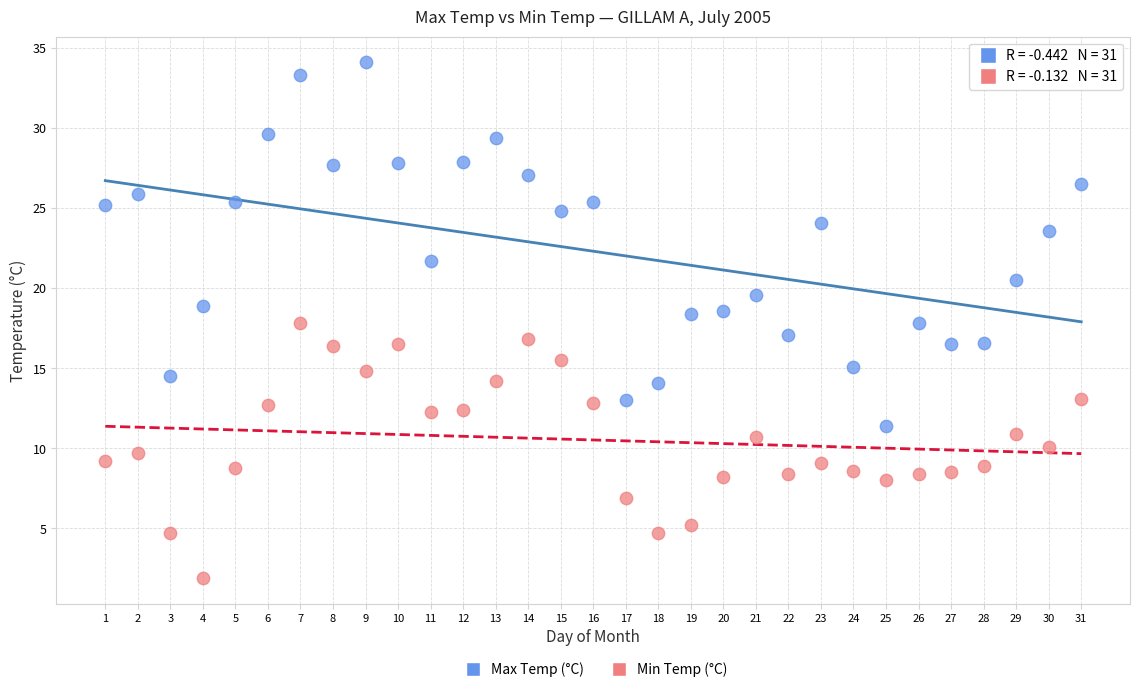

Across all data points, what is the range of Y values (max minus min)?

32.2